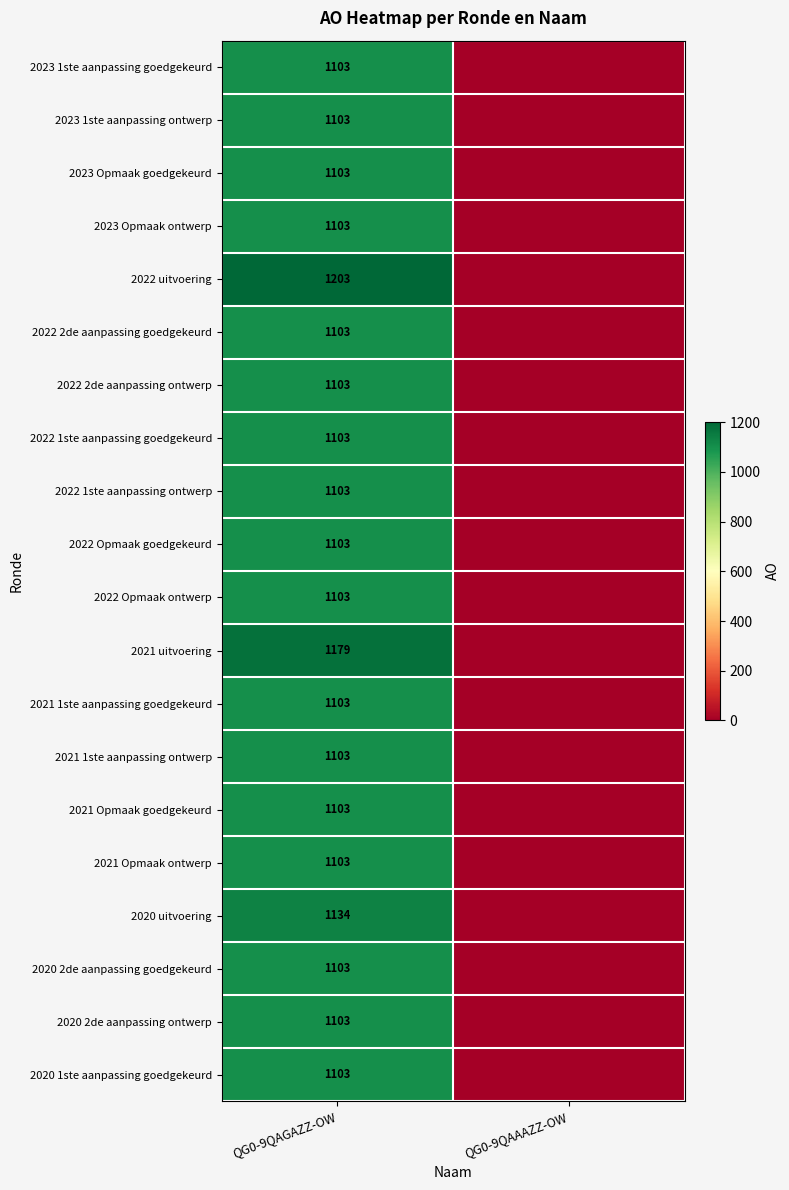

Between QG0-9QAGAZZ-OW and QG0-9QAAAZZ-OW, which is larger?

QG0-9QAGAZZ-OW